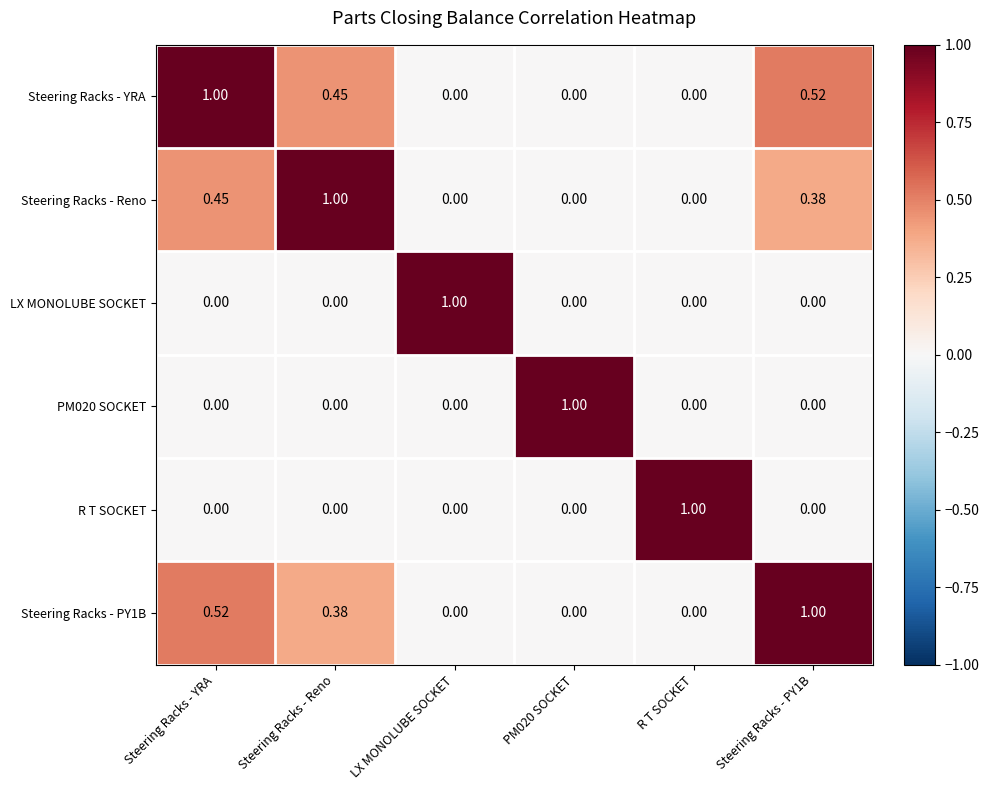

Which series has the largest total across all categories?

Steering Racks - YRA